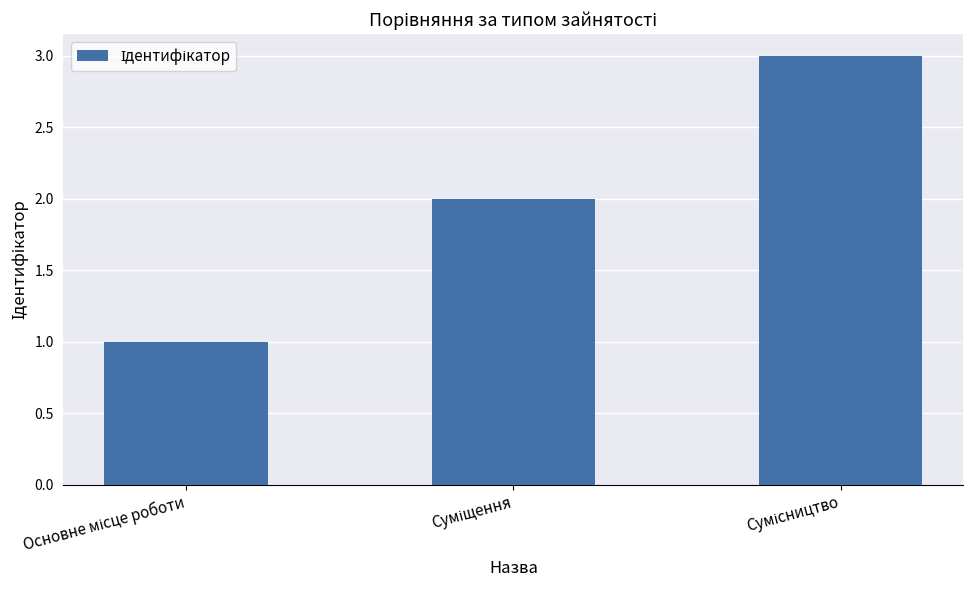

What is the greatest value displayed?

3